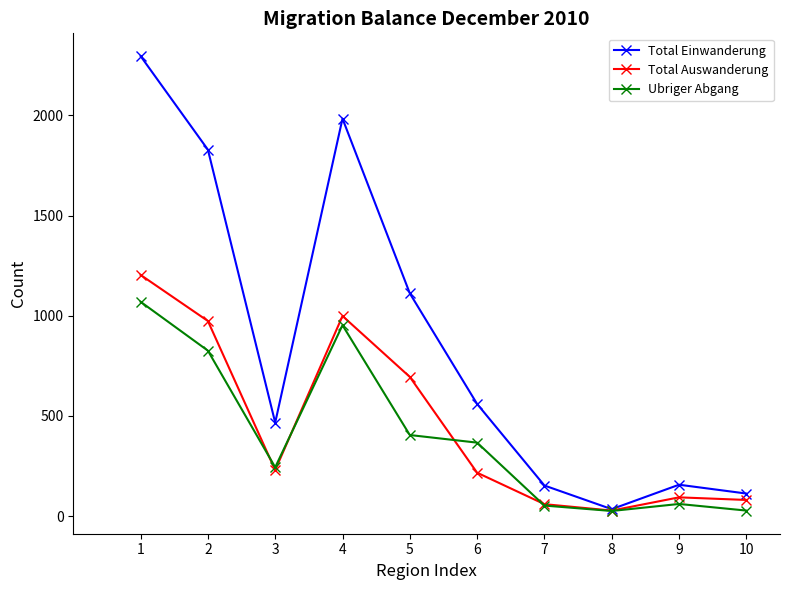

What is the highest value of the Total Auswanderung series?

1204